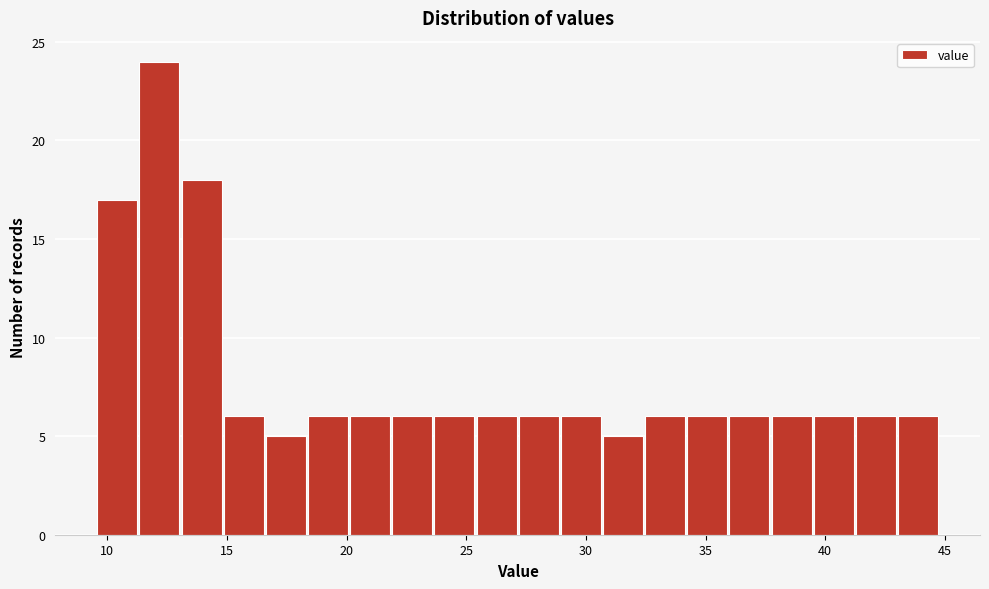

Around what value on the x-axis is the tallest bar? Give the approximate position of its centre, as read against the axis.

12.0